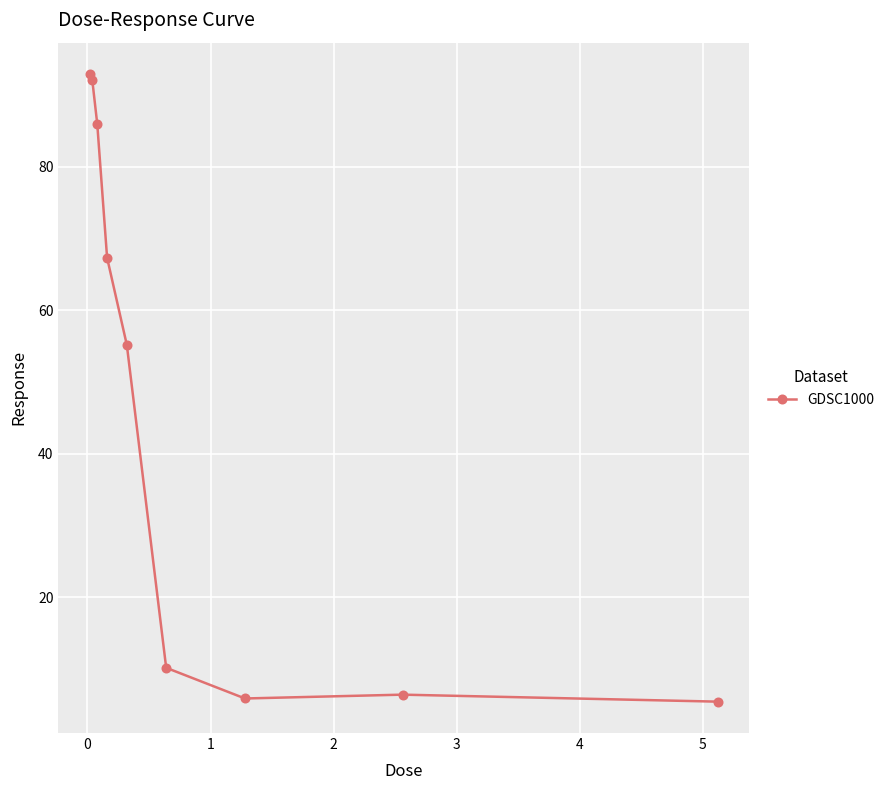

What is the smallest value displayed?

5.4